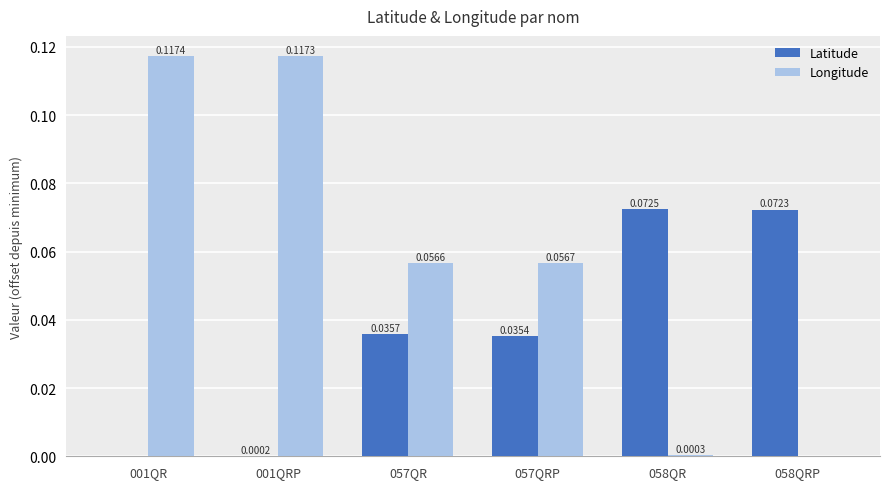

Which series changed the most between 001QR and 058QRP?

Longitude